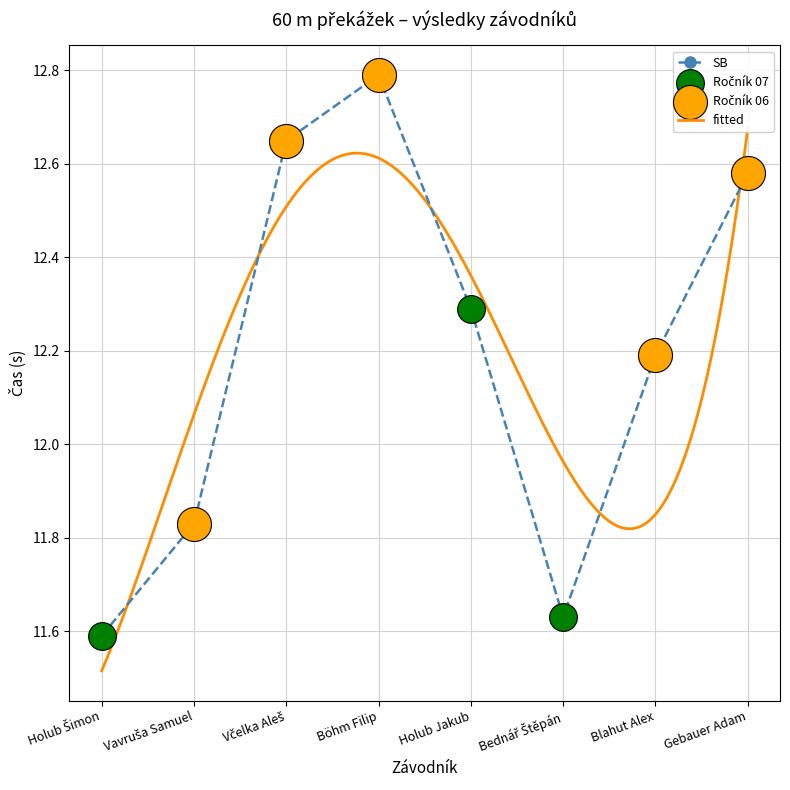

What is the change in value from Holub Šimon to Gebauer Adam?

+1.0